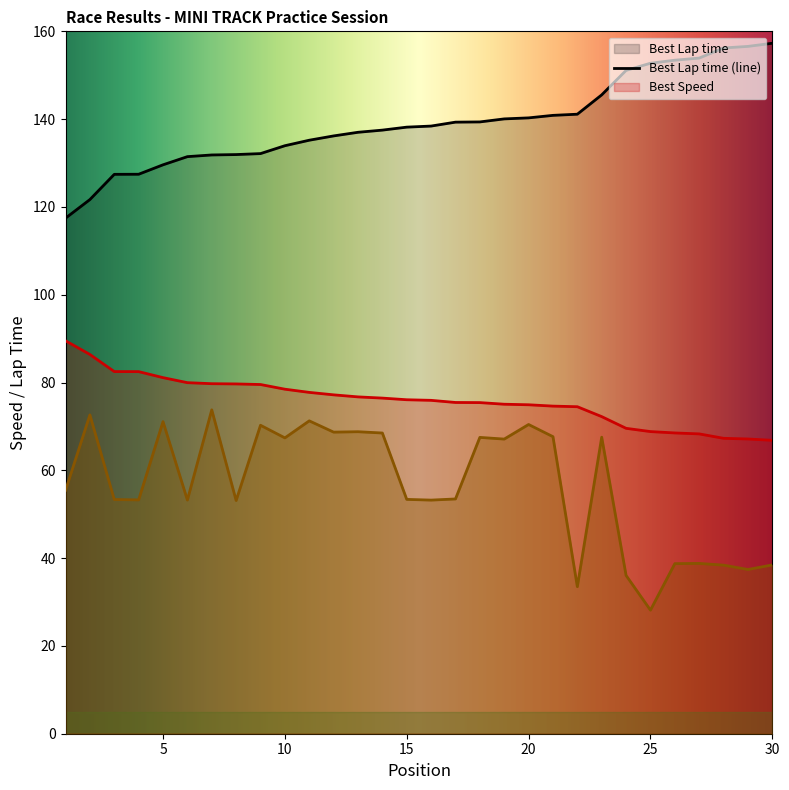

How many lines are shown in the chart?

3